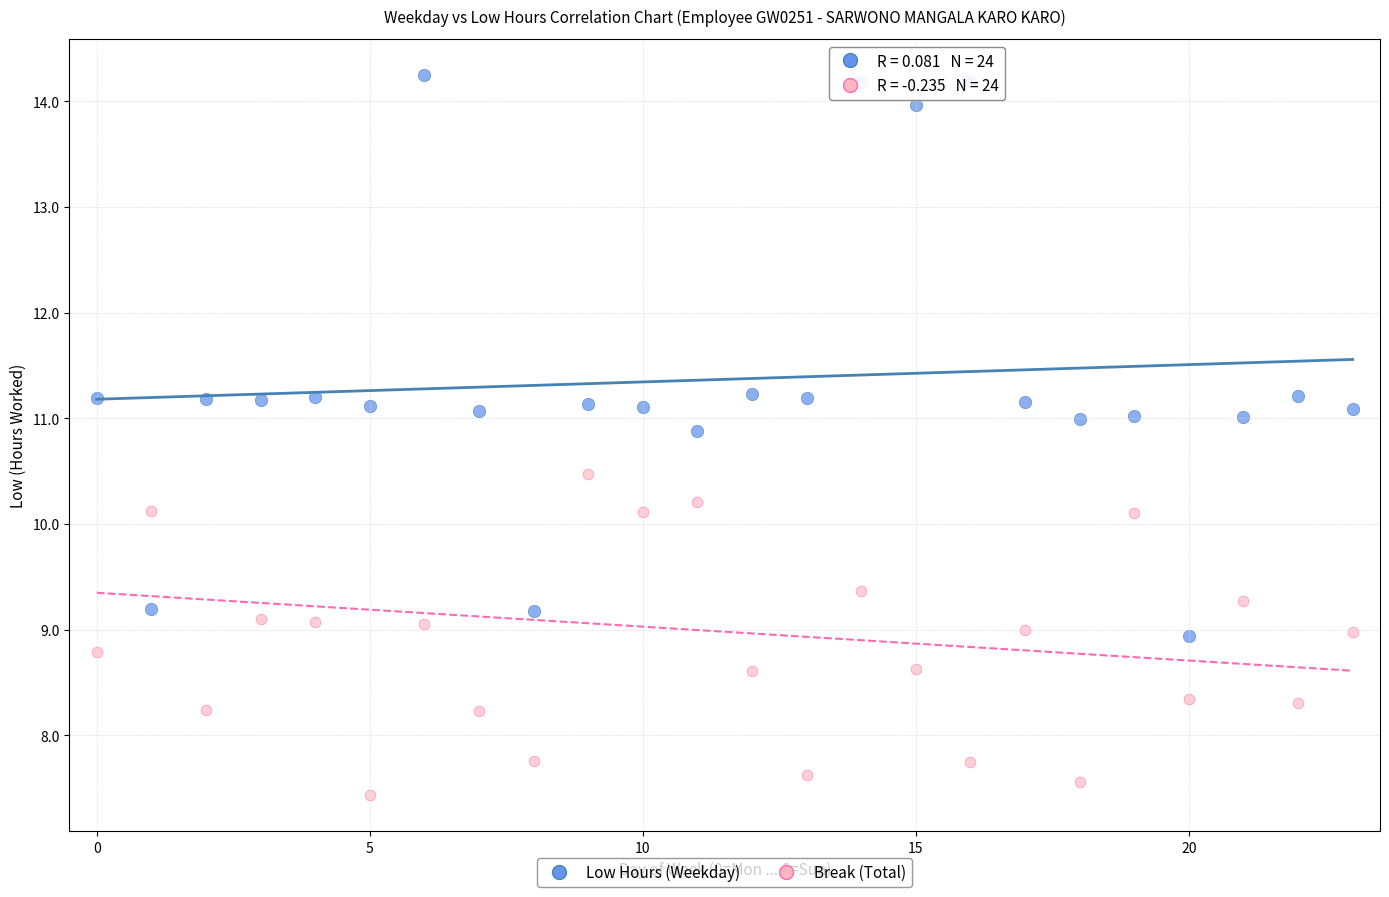

Which series contains the highest Y value?

Low Hours (Weekday)